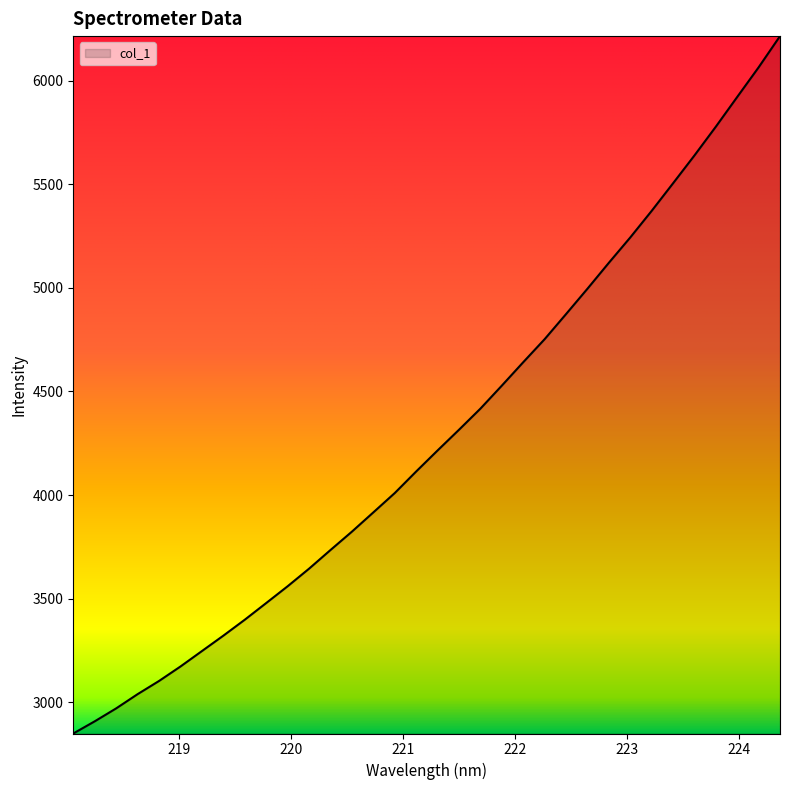

How many values are below 4215?

17